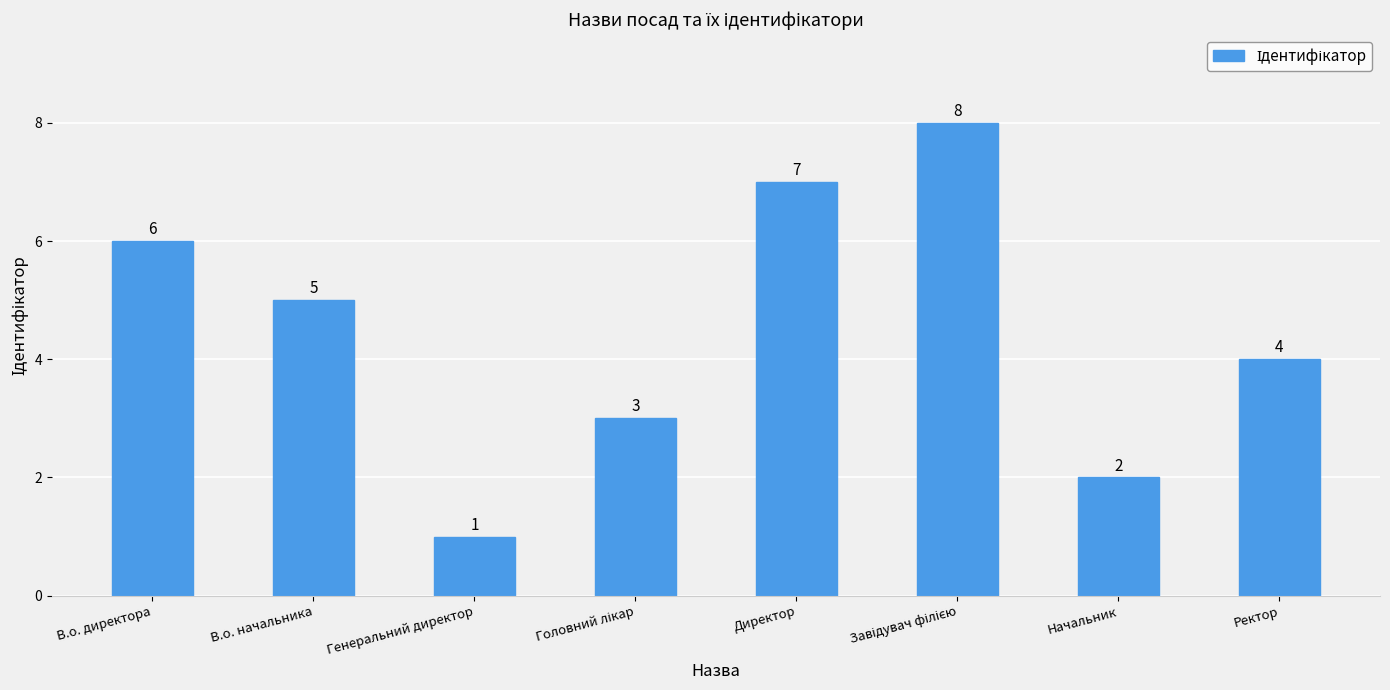

Are the bars grouped side by side (vs. stacked)?

No